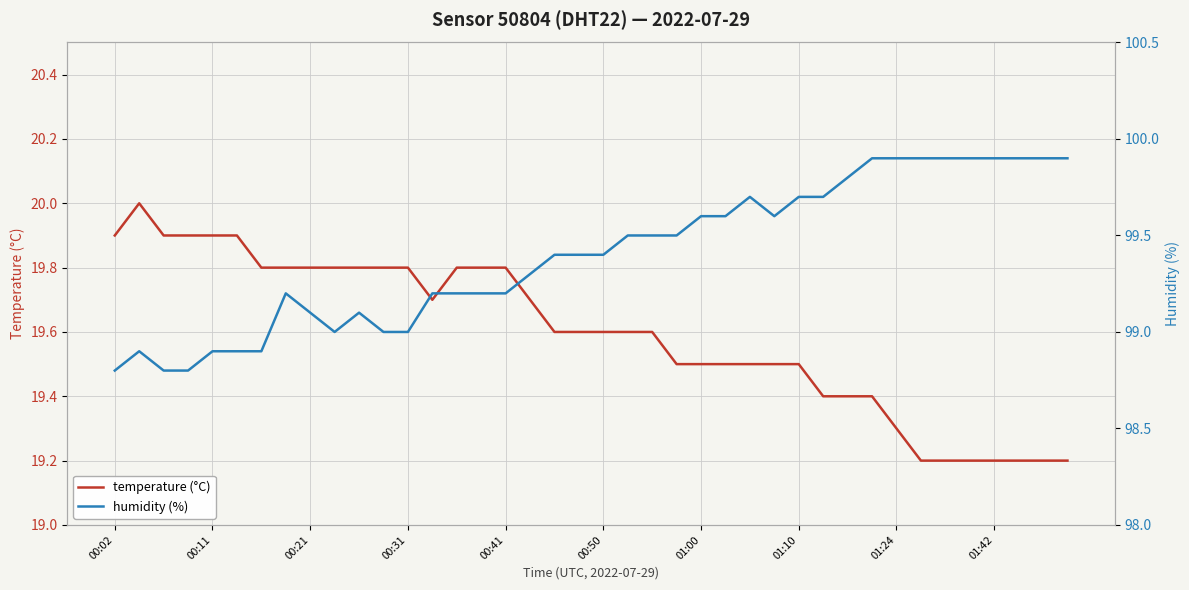

True or false: temperature (°C) and humidity (%) cross at least once.

False